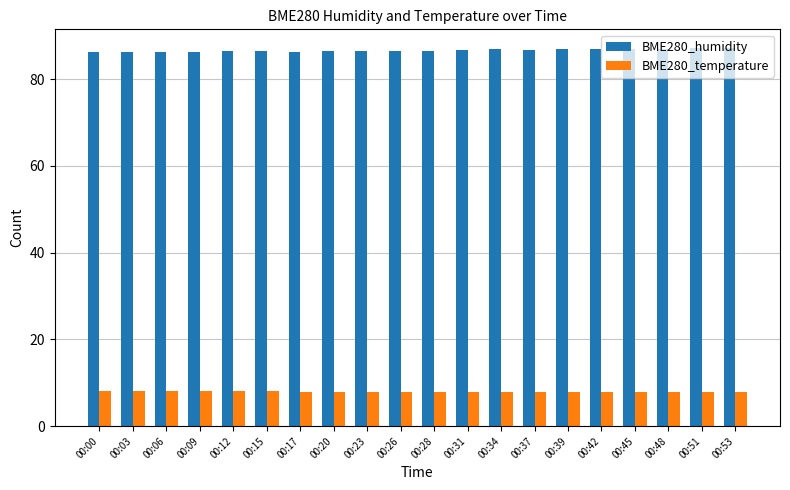

What is the difference between the highest and lowest values at 00:03?

78.1